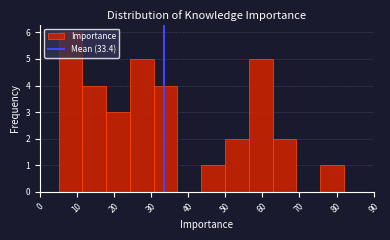

Which range on the x-axis has the tallest bar?

5 to 11